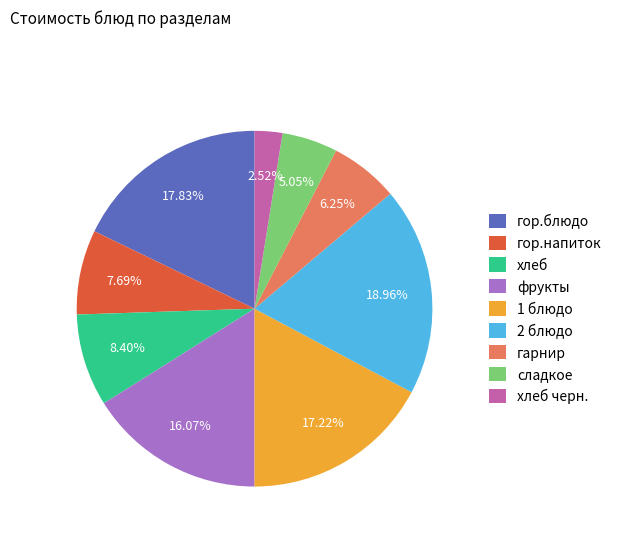

To the nearest percent, what is the difference between the largest and smallest slice percentages?

16%